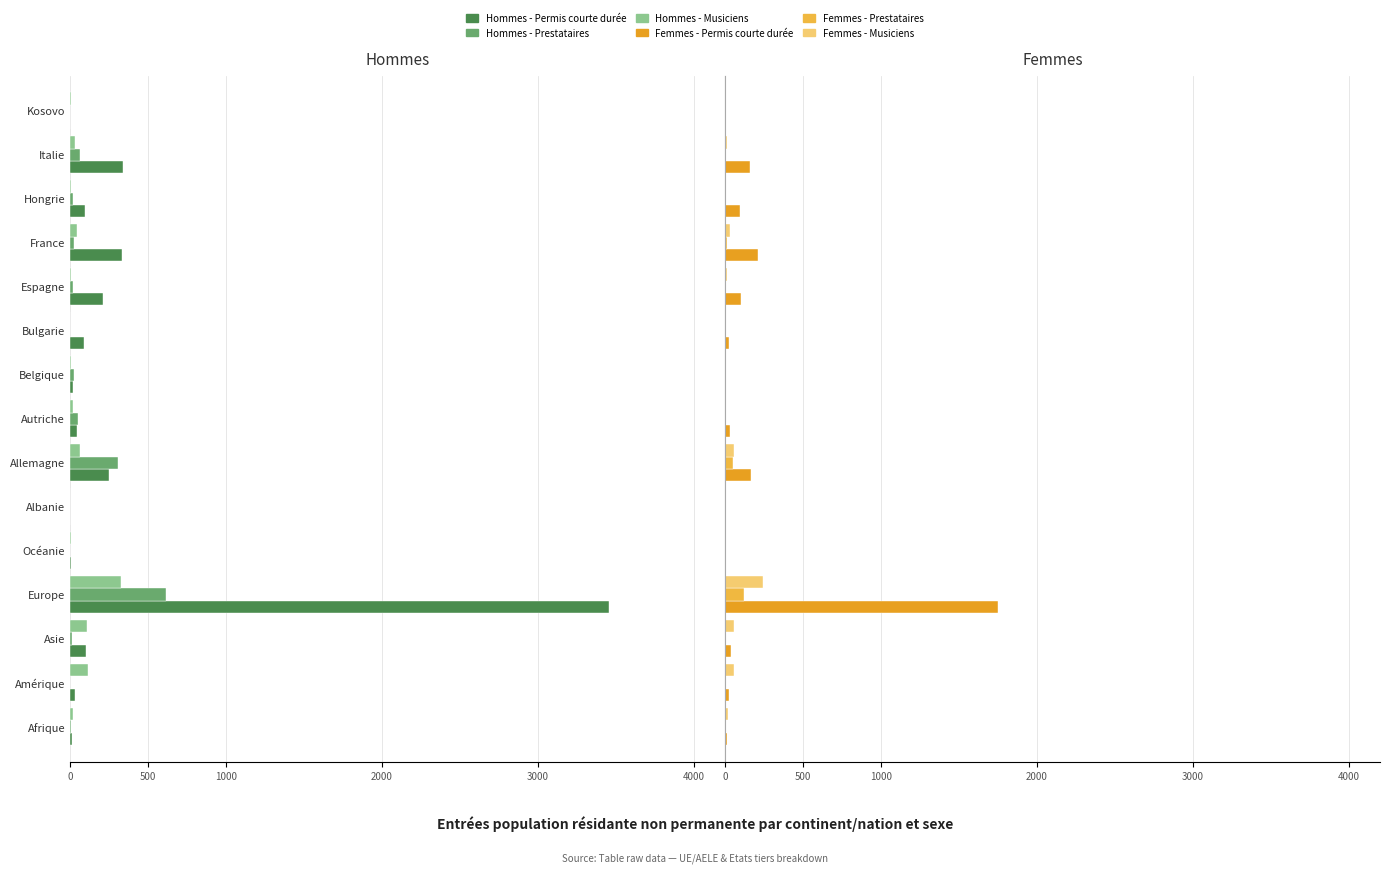

What is the sum of the Femmes - Musiciens values at Espagne and France?

40